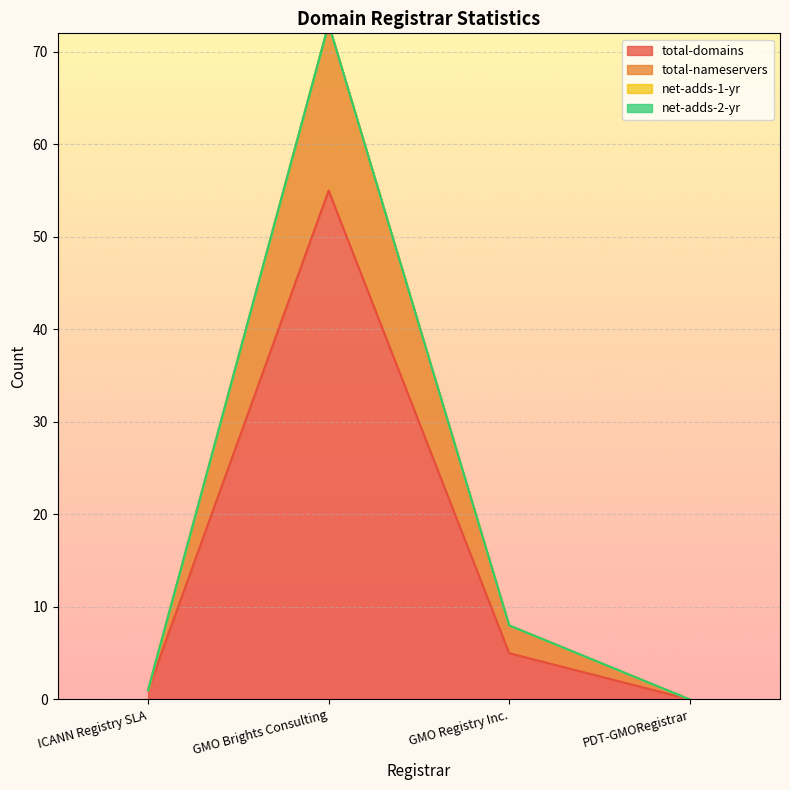

Reading left to right, transcribe all the data shown in this chart.

total-domains: 1	55	5	0
total-nameservers: 1	73	8	0